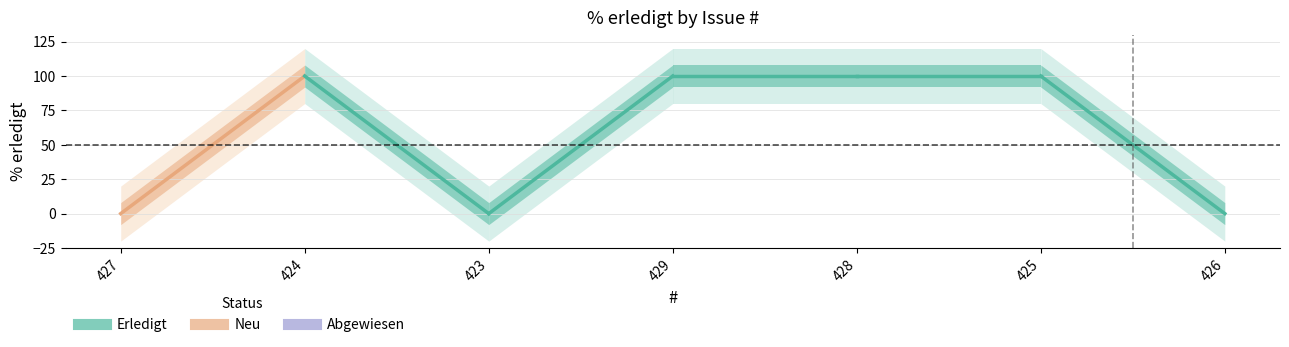

How many values are below 100?

3